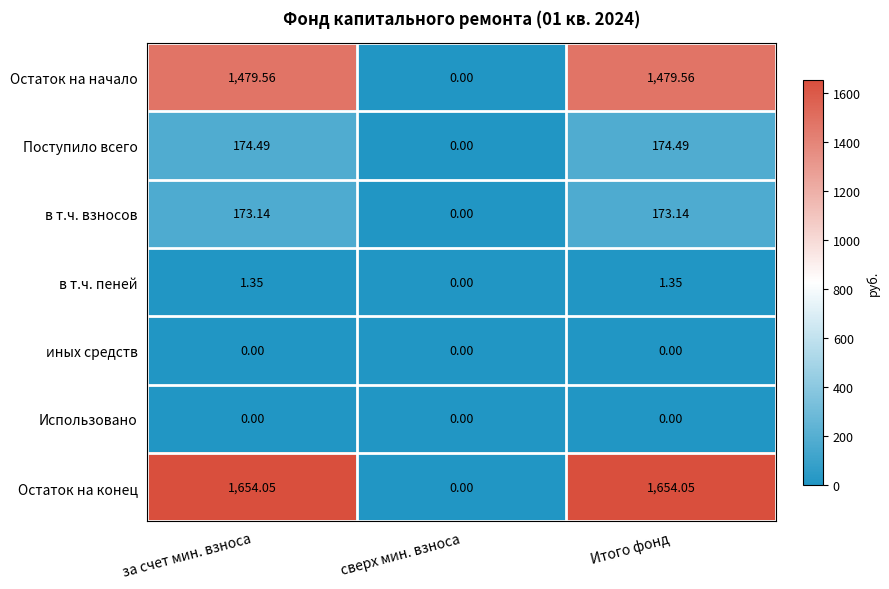

Which series has the largest total across all categories?

Остаток на конец